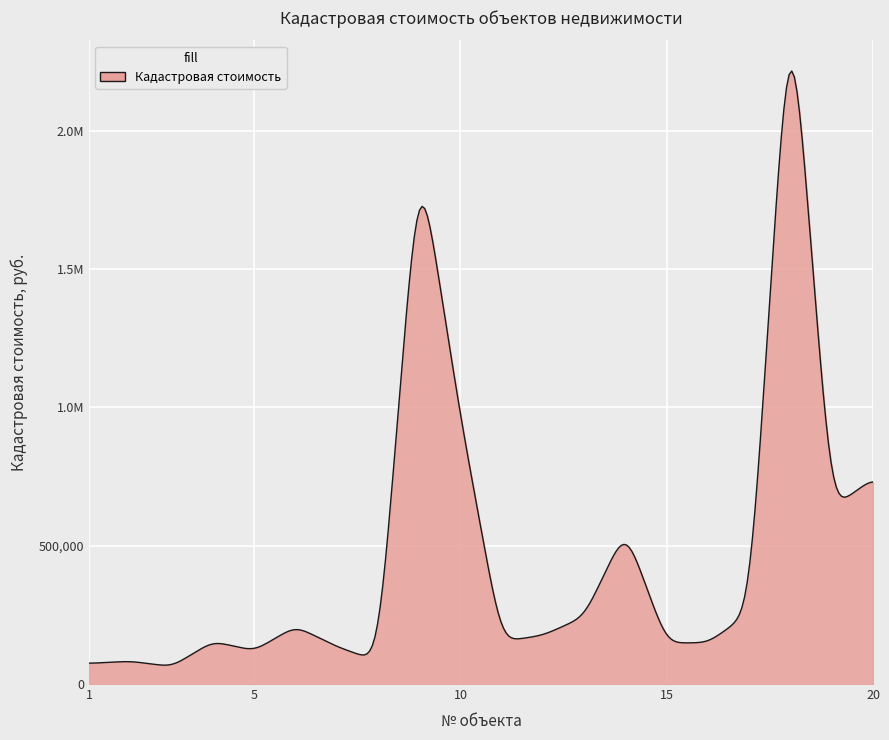

Does the chart have visible grid lines?

Yes